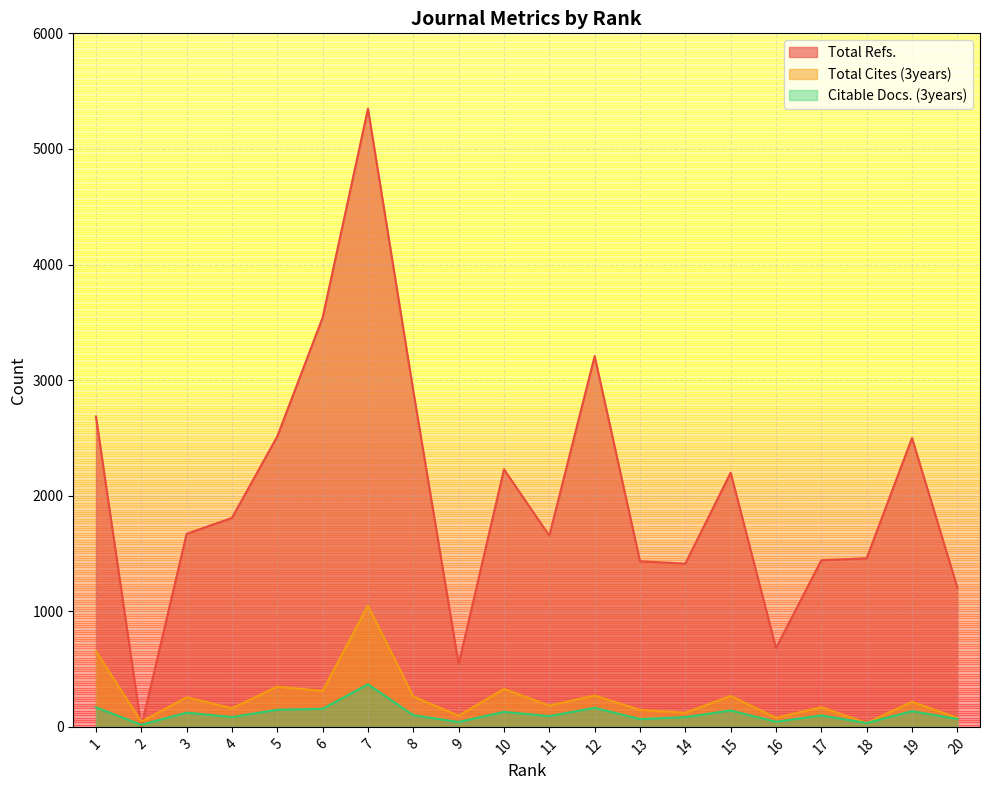

What is the difference between the maximum and minimum values in the Citable Docs. (3years) series?

350